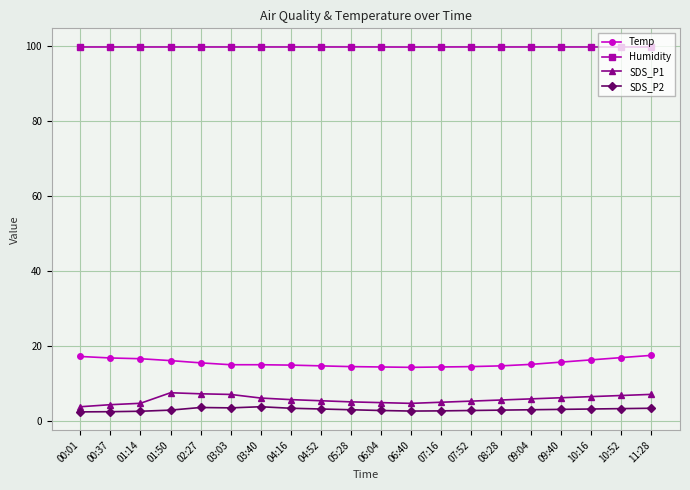

What is the label of the 7th point from the right?

07:52